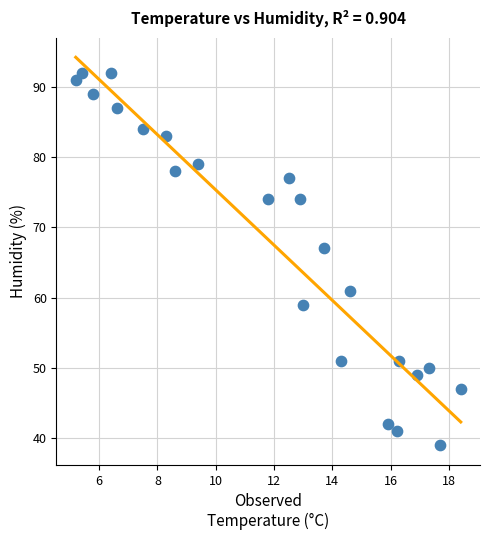

What Y value in the scatter plot is closest to 65?

67